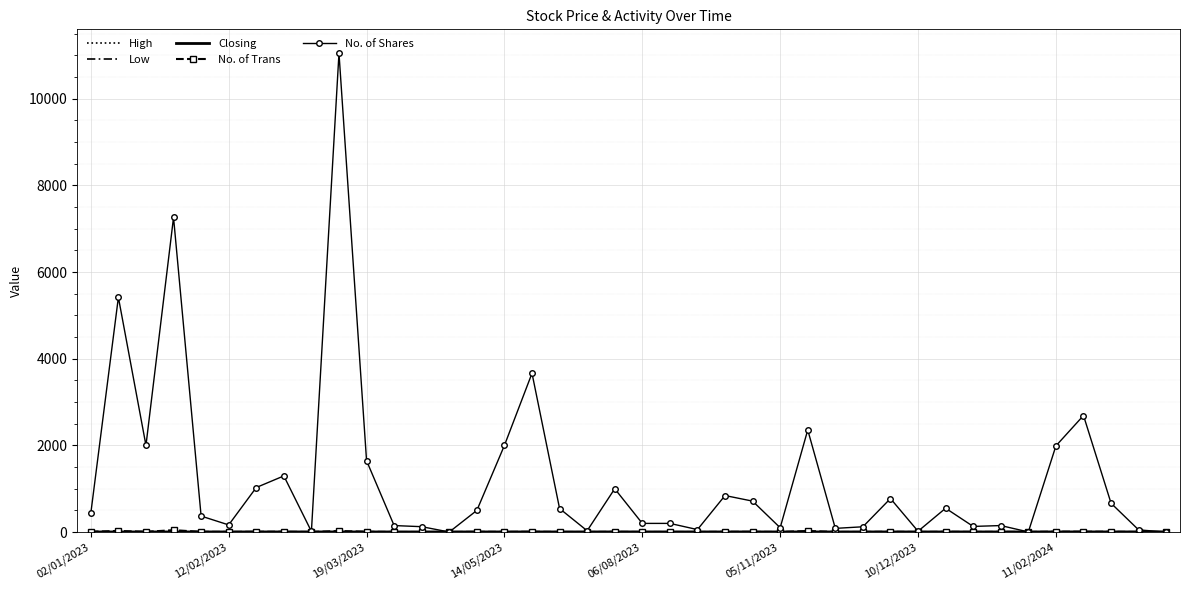

Which series has the widest spread of values?

No. of Shares